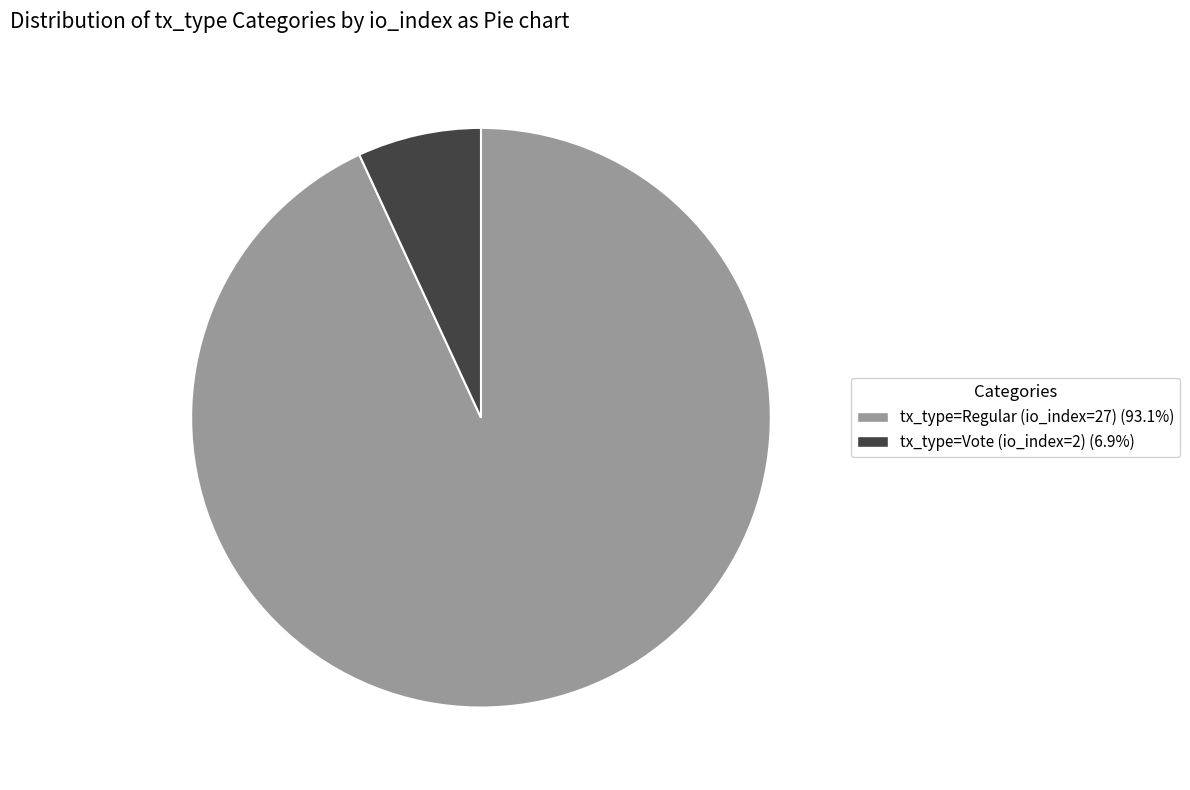

How many segments does this pie chart have?

2